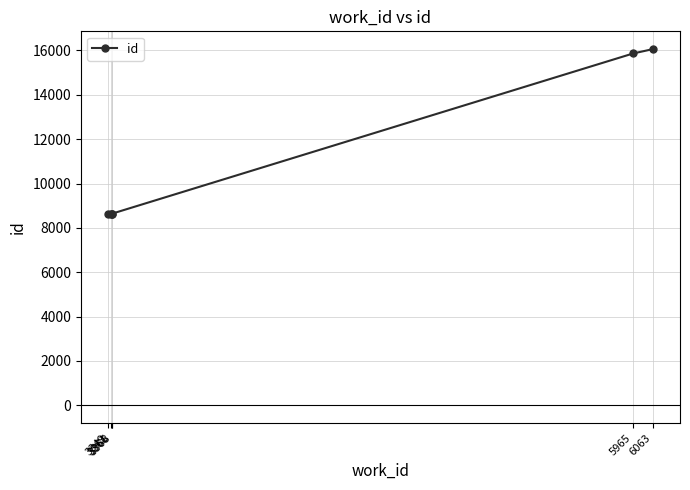

What is the greatest value displayed?

16061